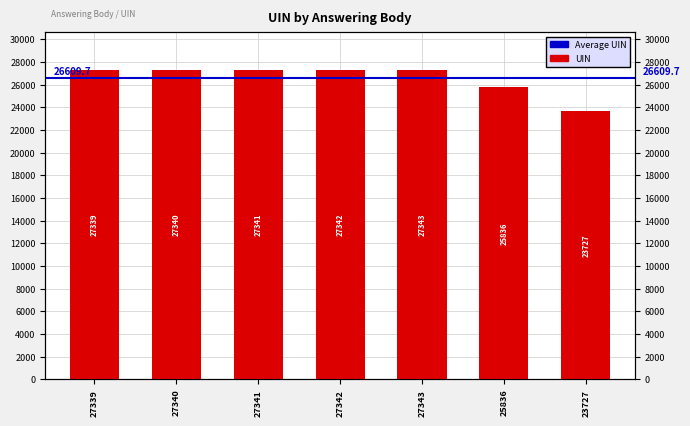

What is the ratio of the value at 27339 to the value at 27341?

1.0